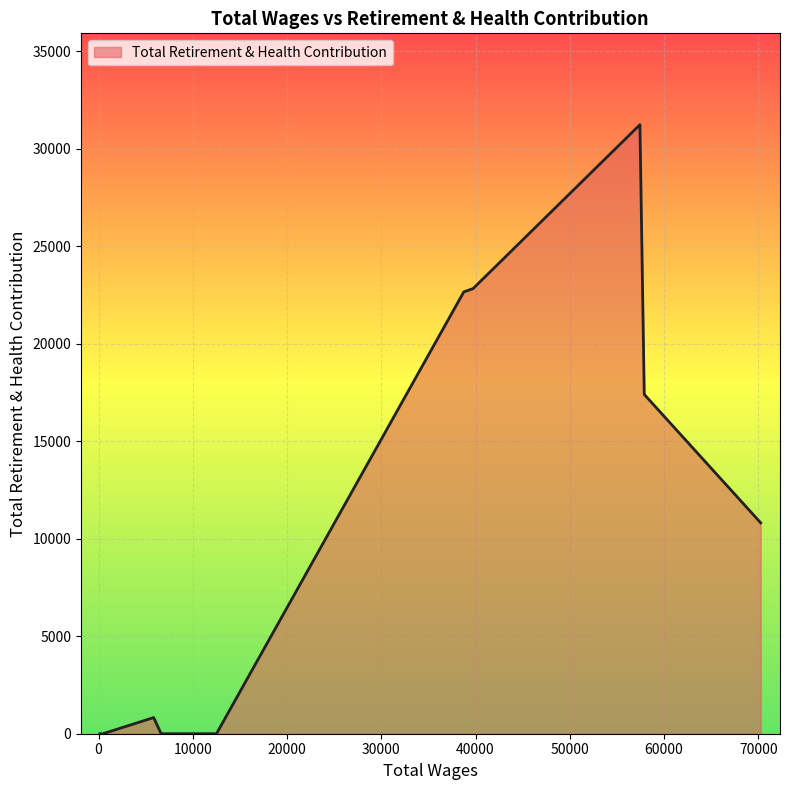

What is the average value?

10576